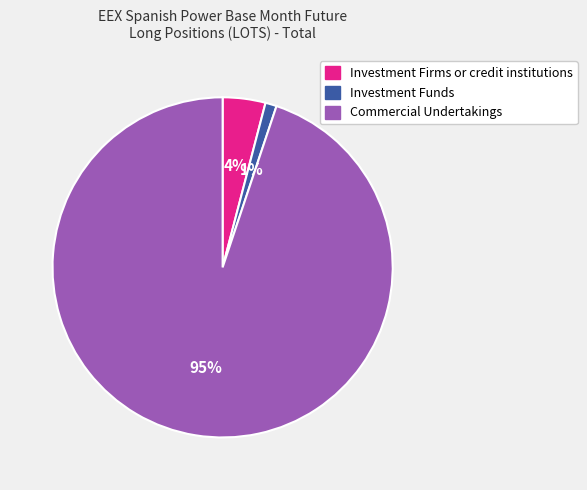

To the nearest percent, what is the combined percentage of Commercial Undertakings and Investment Funds?

96%